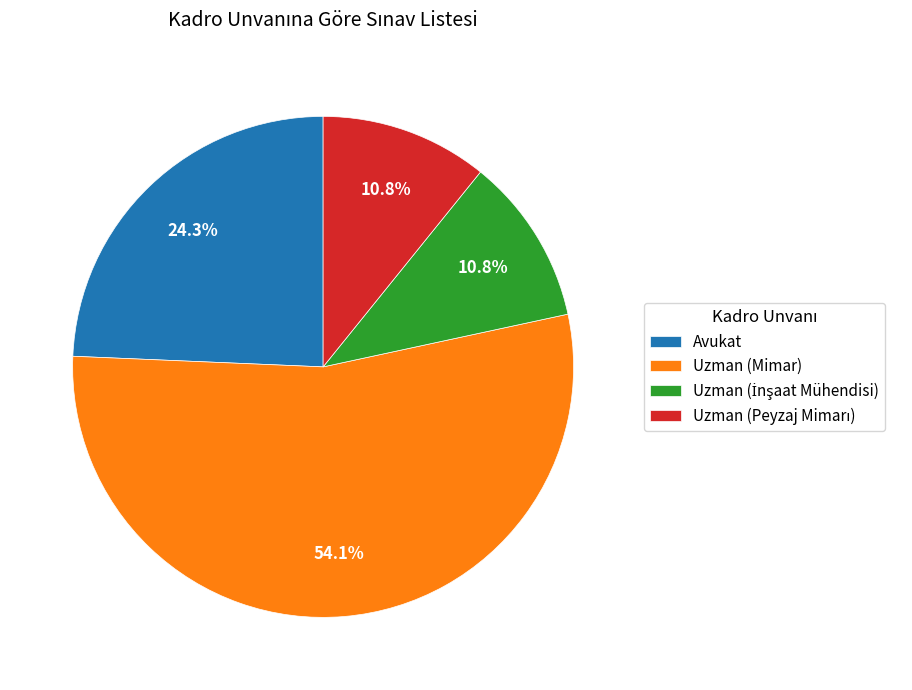

Between Avukat and Uzman (Mimar), which is larger?

Uzman (Mimar)